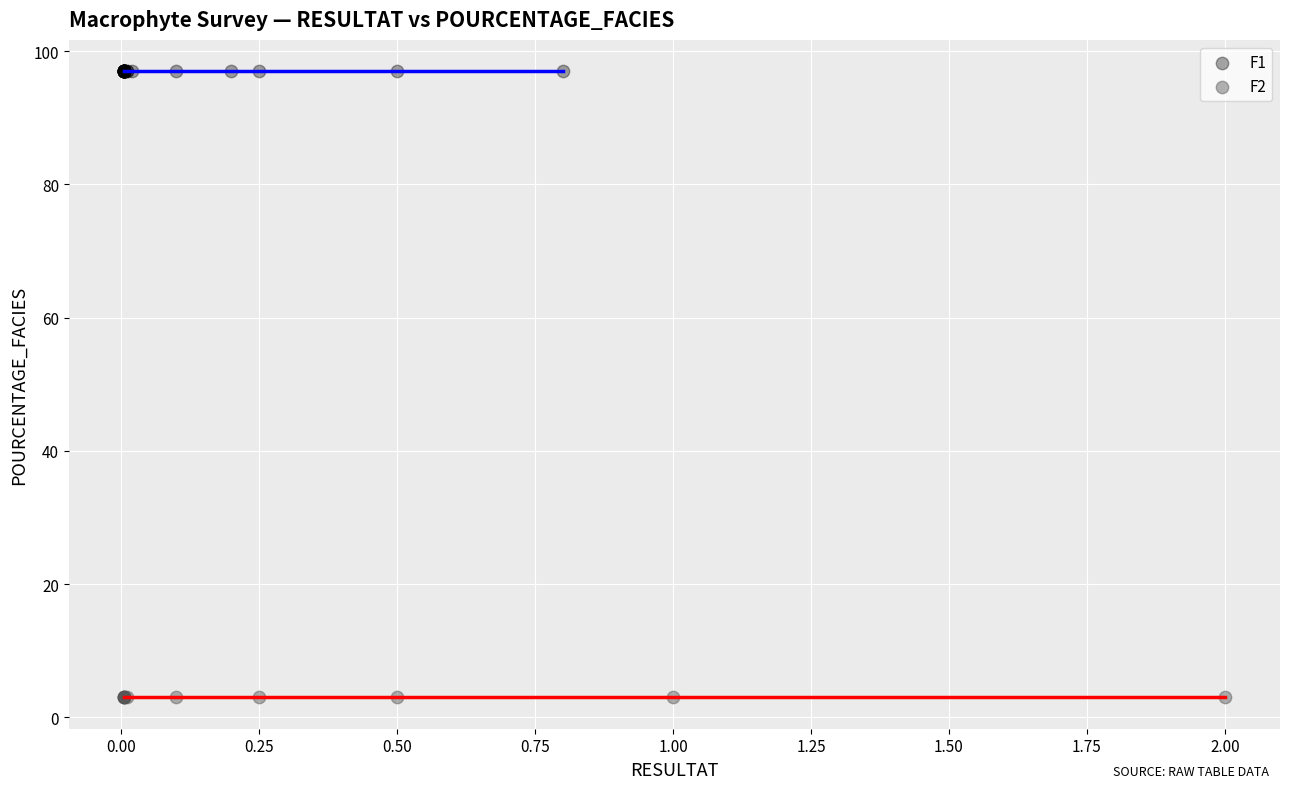

Which series contains the highest Y value?

F1